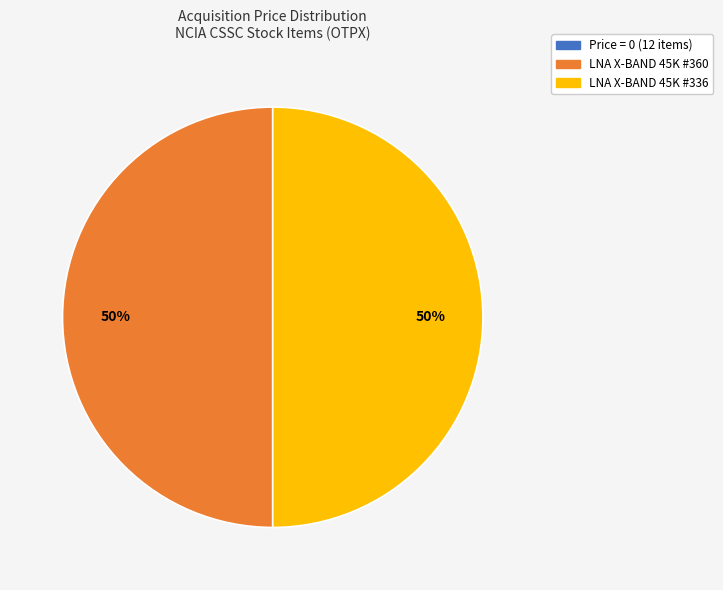

To the nearest percent, what is the difference between the largest and smallest slice percentages?

50%